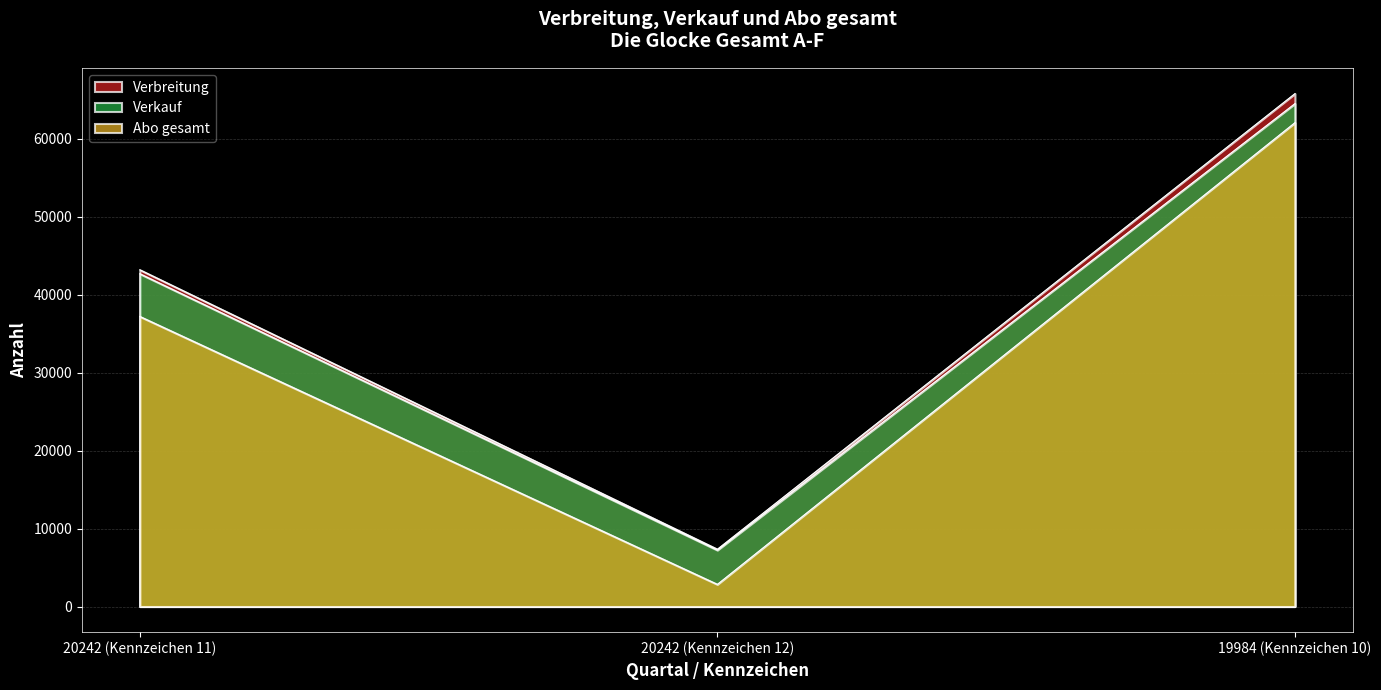

What is the label of the 2nd point from the left?

20242 (Kennzeichen 12)